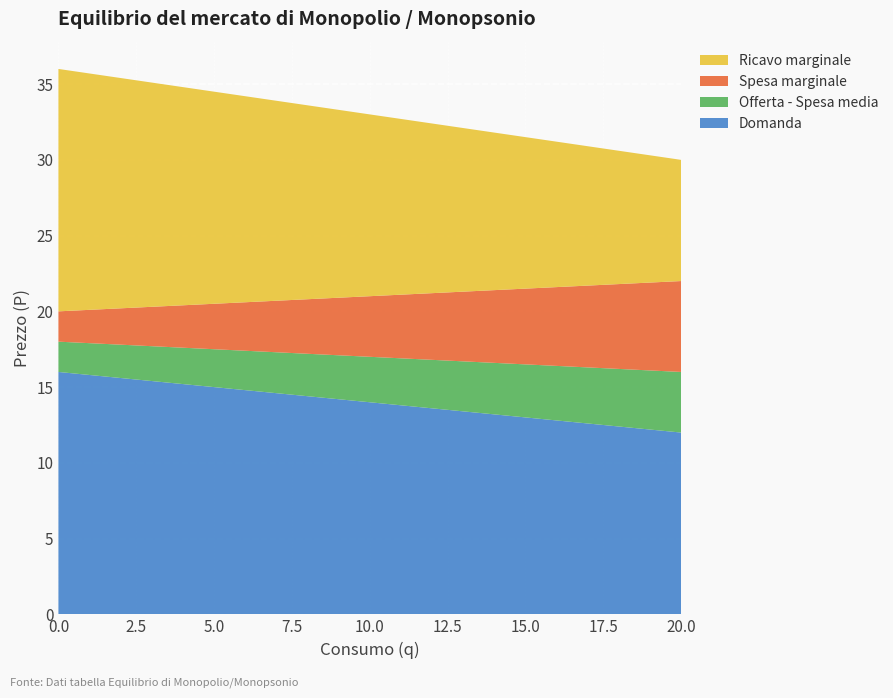

Reading left to right, extract all data points from this chart.

Domanda: 16.0	15.8	15.6	15.4	15.2	15.0	14.8	14.6	14.4	14.2	14.0	13.8	13.6	13.4	13.2	13.0	12.8	12.6	12.4	12.2	12.0
Offerta - Spesa media: 2.0	2.1	2.2	2.3	2.4	2.5	2.6	2.7	2.8	2.9	3.0	3.1	3.2	3.3	3.4	3.5	3.6	3.7	3.8	3.9	4.0
Spesa marginale: 2.0	2.2	2.4	2.6	2.8	3.0	3.2	3.4	3.6	3.8	4.0	4.2	4.4	4.6	4.8	5.0	5.2	5.4	5.6	5.8	6.0
Ricavo marginale: 16.0	15.6	15.2	14.8	14.4	14.0	13.6	13.2	12.8	12.4	12.0	11.6	11.2	10.8	10.4	10.0	9.6	9.2	8.8	8.4	8.0